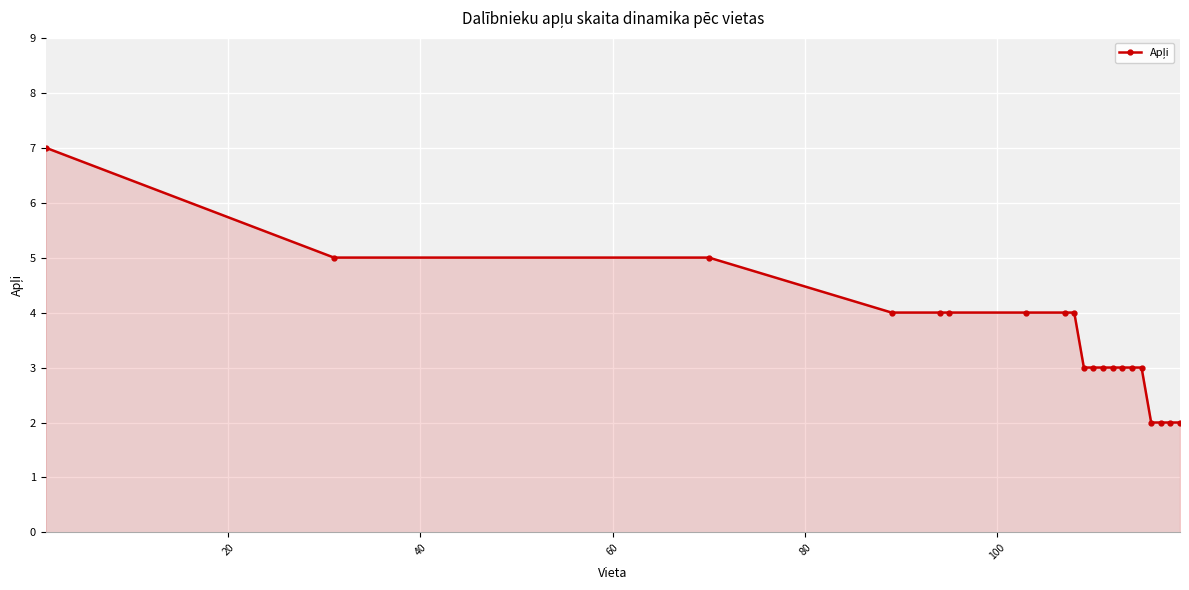

What is the value of the 16th point from the left?

3